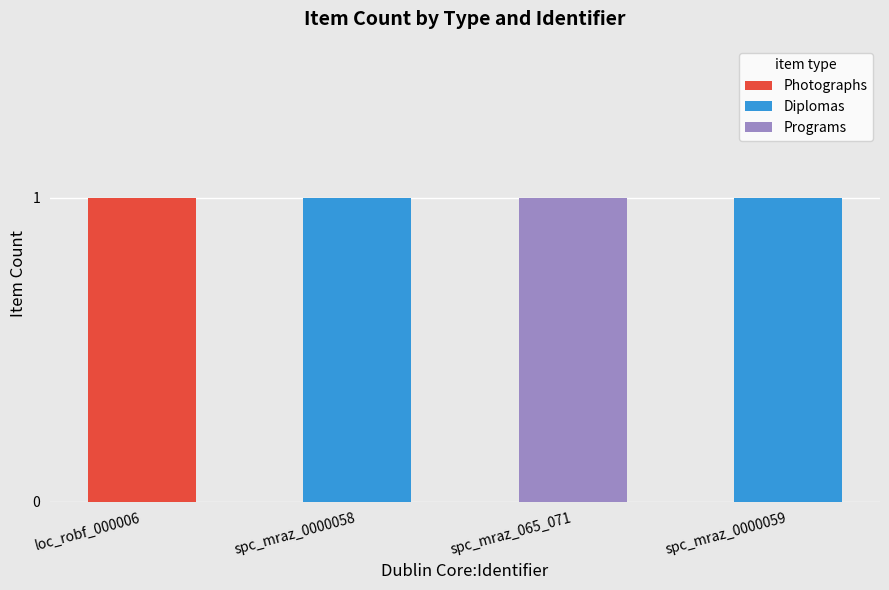

What is the maximum value for Photographs?

1